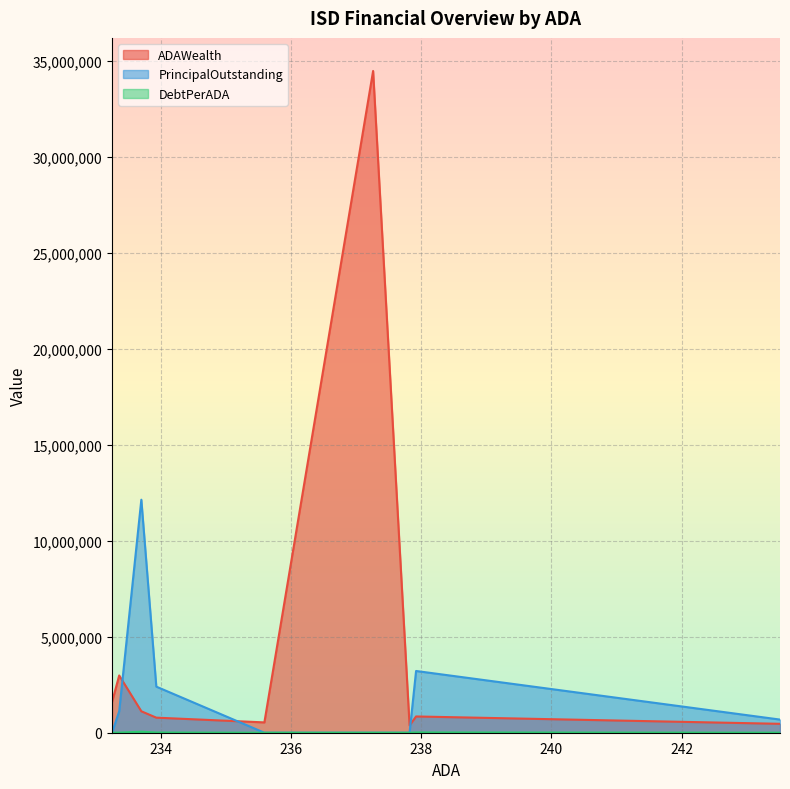

What is the greatest value displayed?

34461658.4